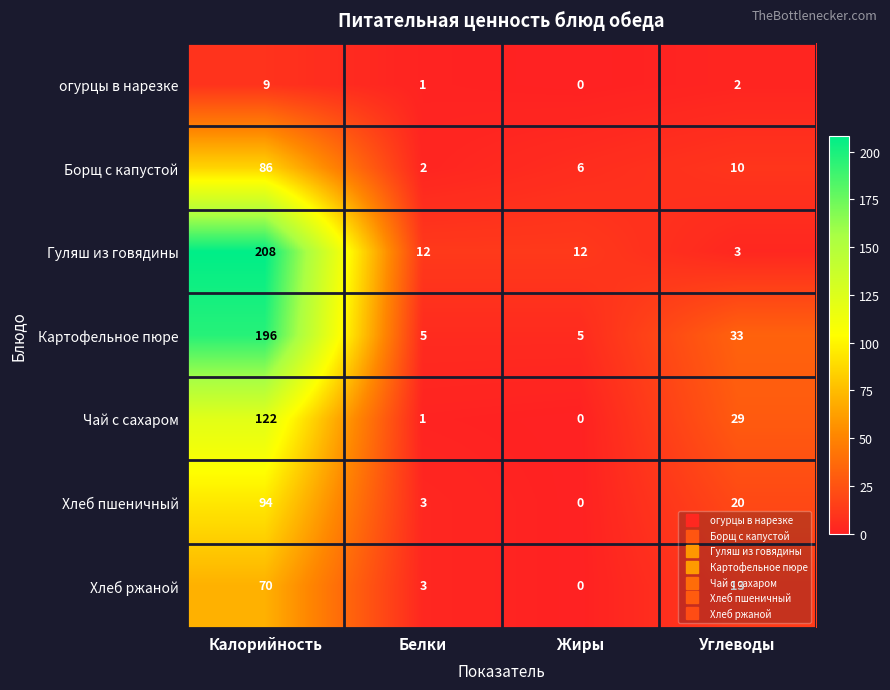

The Борщ с капустой series shows 10 at Углеводы. True or false?

True